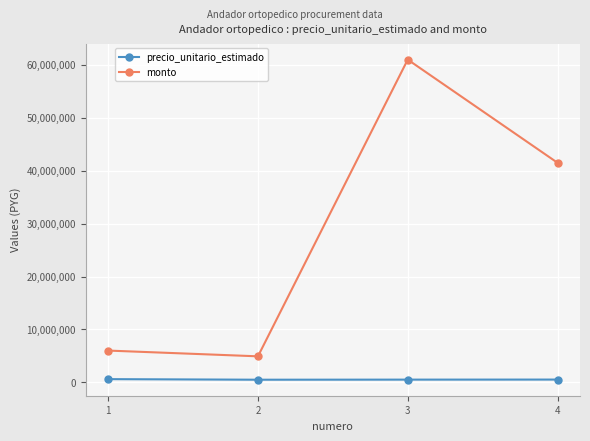

What is the maximum value for monto?

60999960